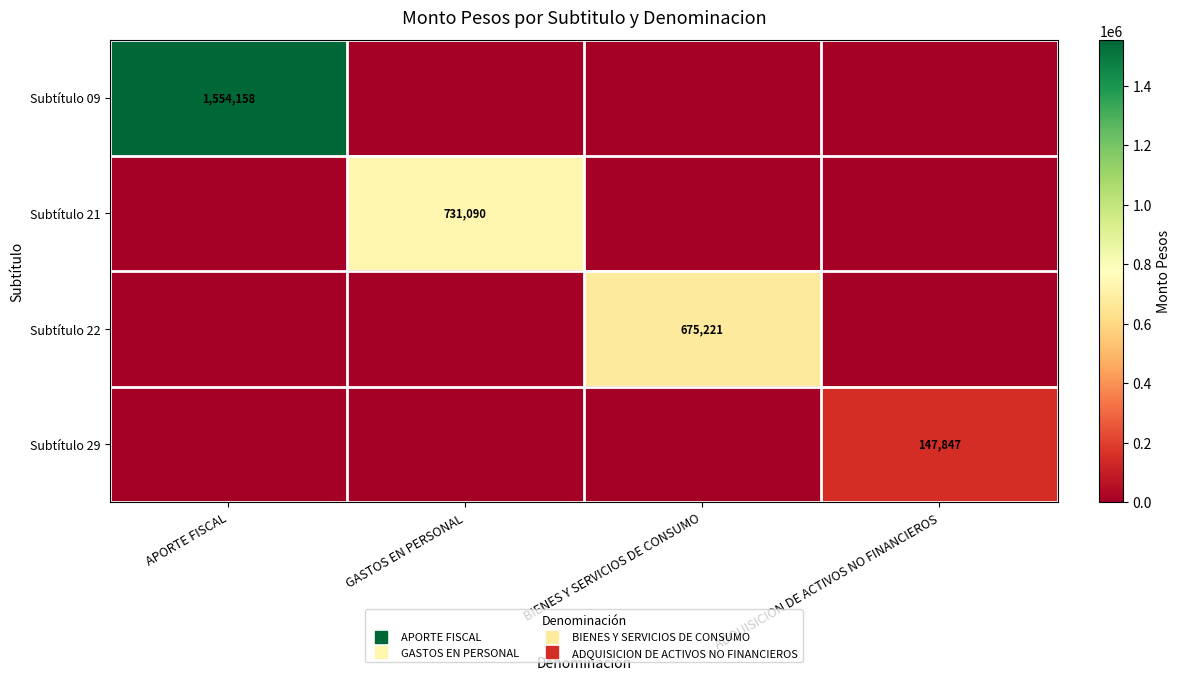

What is the difference between the Subtítulo 22 values at BIENES Y SERVICIOS DE CONSUMO and APORTE FISCAL?

675221